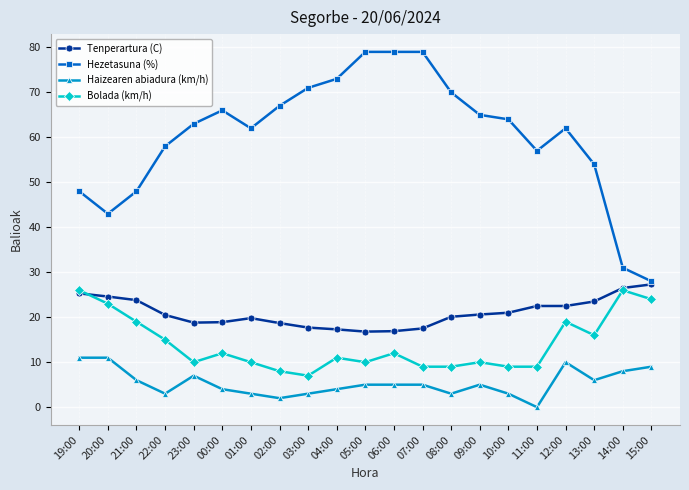

At which label does Bolada (km/h) first exceed 11?

19:00